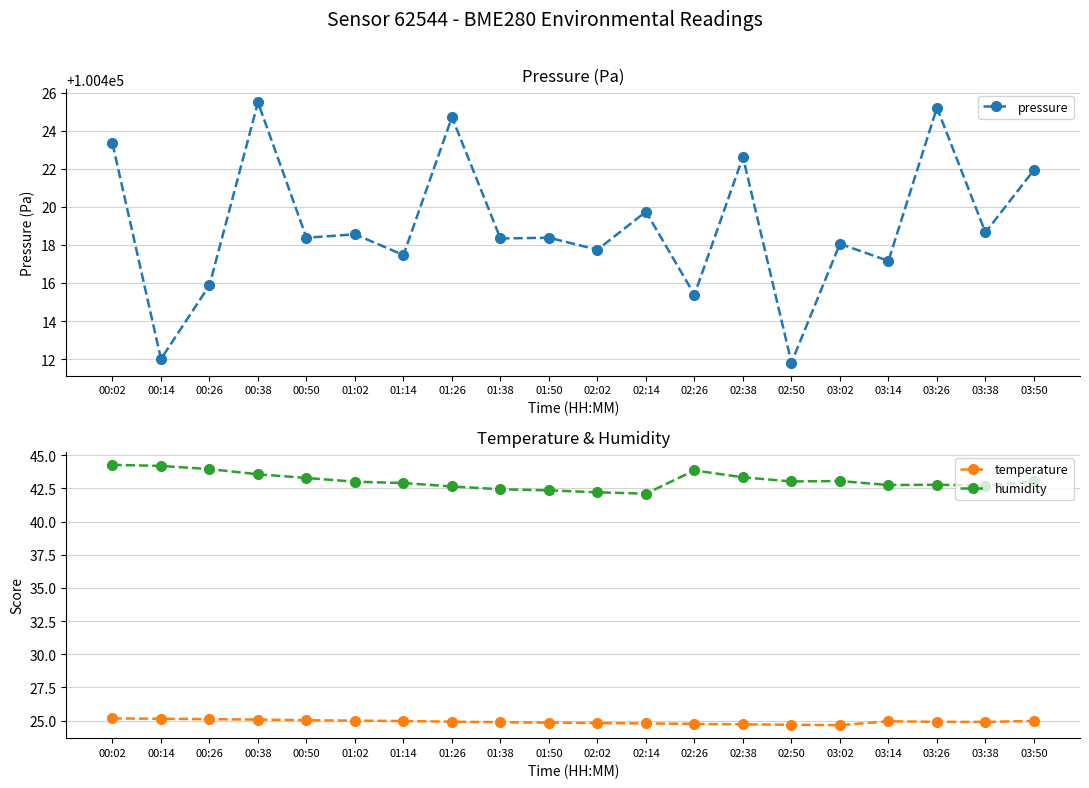

The value of humidity at 03:14 is 66.9. True or false?

False